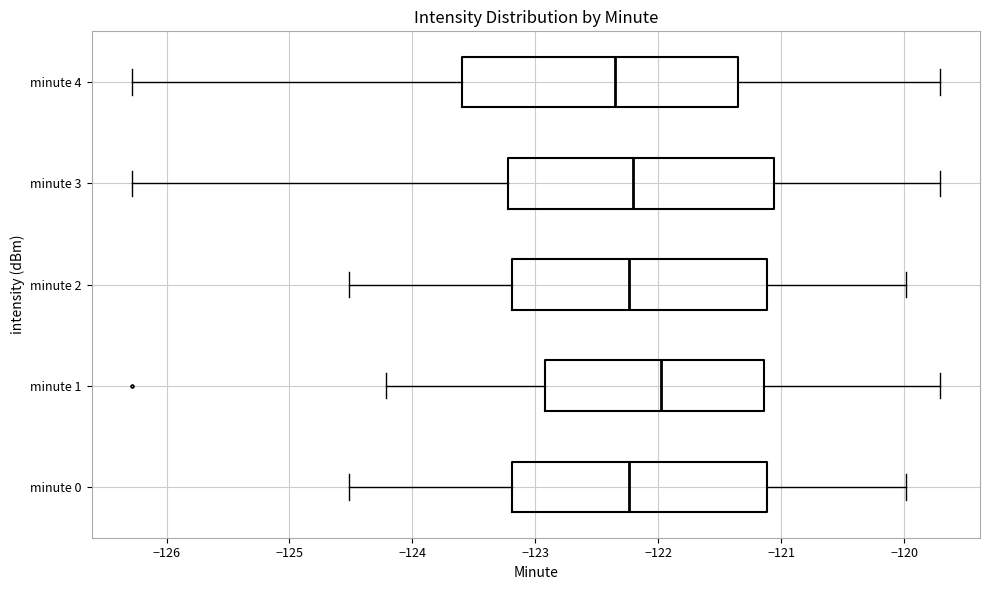

Reading bottom to top, transcribe this box plot: for each box, give where its median line is, the range the box spans, and where its two whiskers end, as read against the x-axis. The values are not printed on the chart, so give them approximately, as read against the axis.

minute 0: median -122.2, box -123.2 to -121.1, whiskers -124.5 to -120.0
minute 1: median -122.0, box -122.9 to -121.1, whiskers -124.2 to -119.7
minute 2: median -122.2, box -123.2 to -121.1, whiskers -124.5 to -120.0
minute 3: median -122.2, box -123.2 to -121.1, whiskers -126.3 to -119.7
minute 4: median -122.4, box -123.6 to -121.4, whiskers -126.3 to -119.7